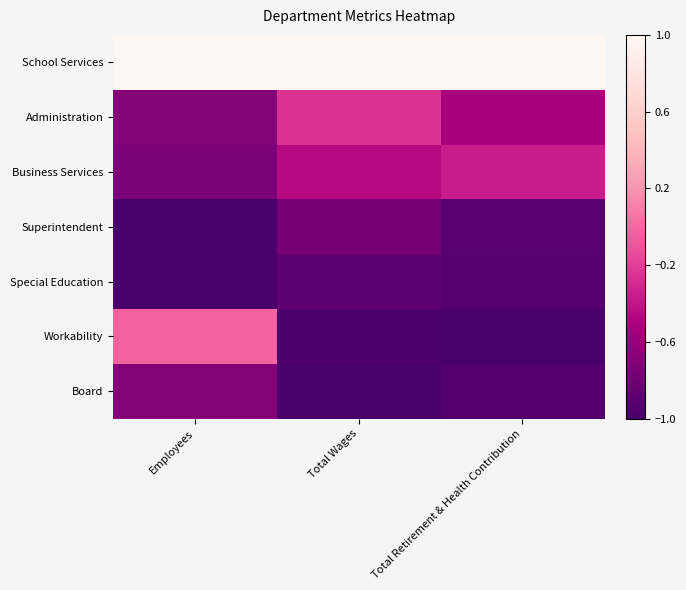

Reading left to right, list all the values displayed in this chart.

School Services: Employees=1.0	Total Wages=1.0	Total Retirement & Health Contribution=1.0
Administration: Employees=-0.7	Total Wages=-0.3	Total Retirement & Health Contribution=-0.5
Business Services: Employees=-0.7	Total Wages=-0.5	Total Retirement & Health Contribution=-0.4
Superintendent: Employees=-1.0	Total Wages=-0.8	Total Retirement & Health Contribution=-0.9
Special Education: Employees=-1.0	Total Wages=-0.9	Total Retirement & Health Contribution=-0.9
Workability: Employees=-0.0	Total Wages=-1.0	Total Retirement & Health Contribution=-1.0
Board: Employees=-0.7	Total Wages=-1.0	Total Retirement & Health Contribution=-0.9